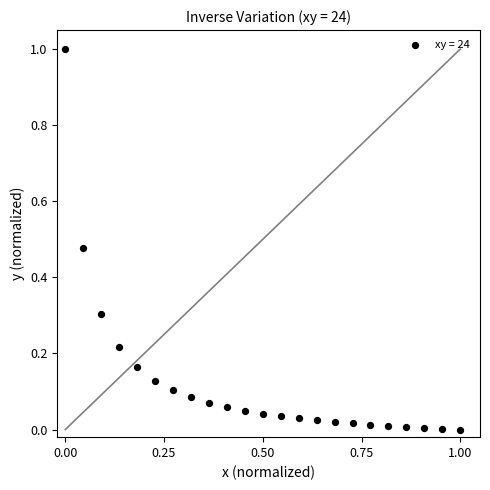

What is the range of Y values (max minus min)?

1.0